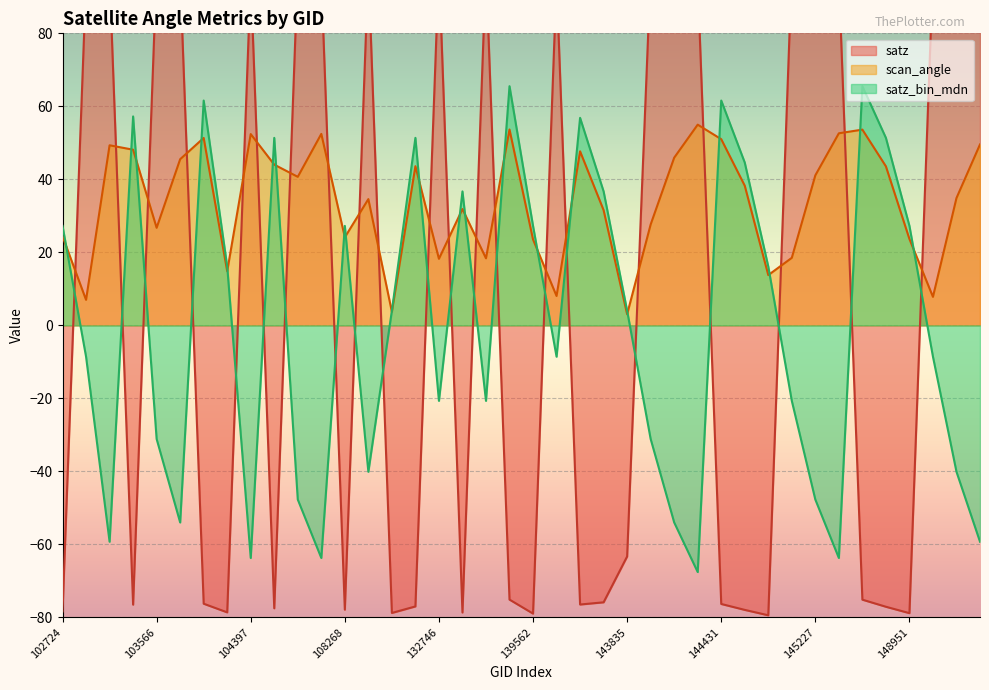

At which label does scan_angle first exceed 38?

103083